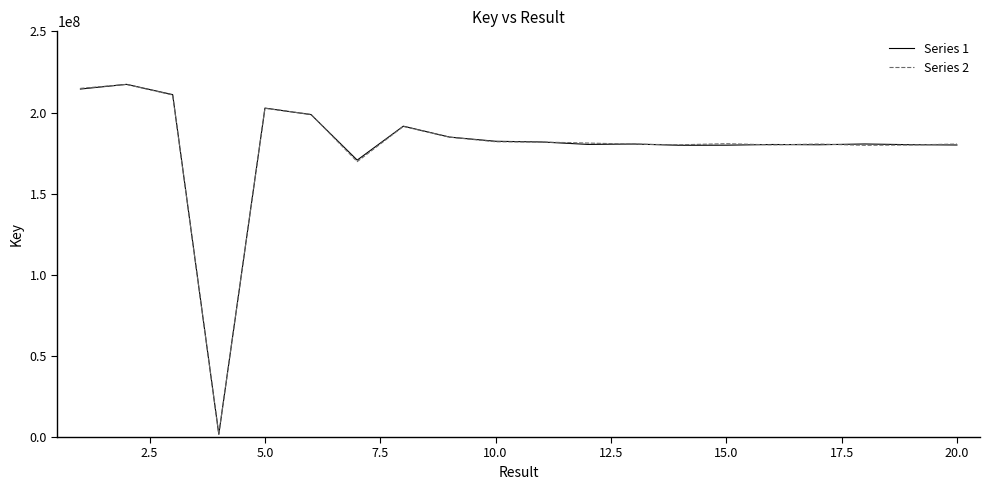

What is the maximum value shown in the chart?

217352498.2